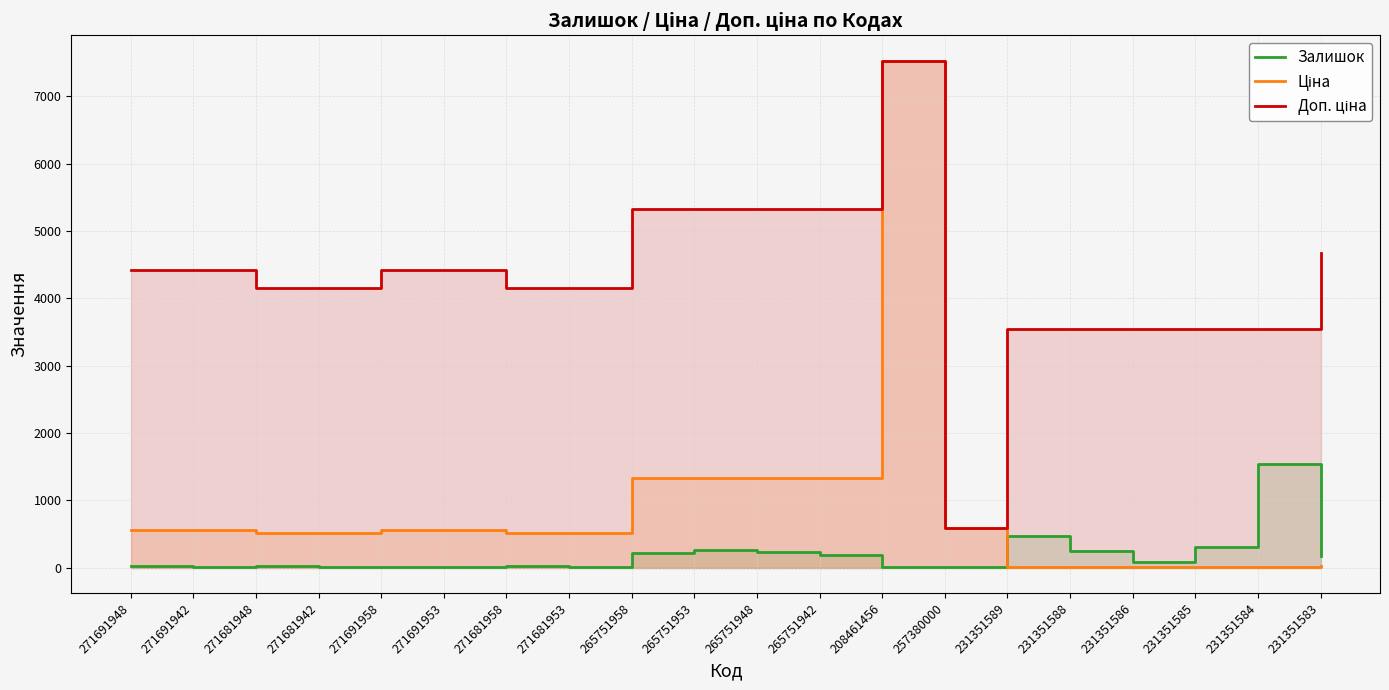

How many lines are shown in the chart?

3